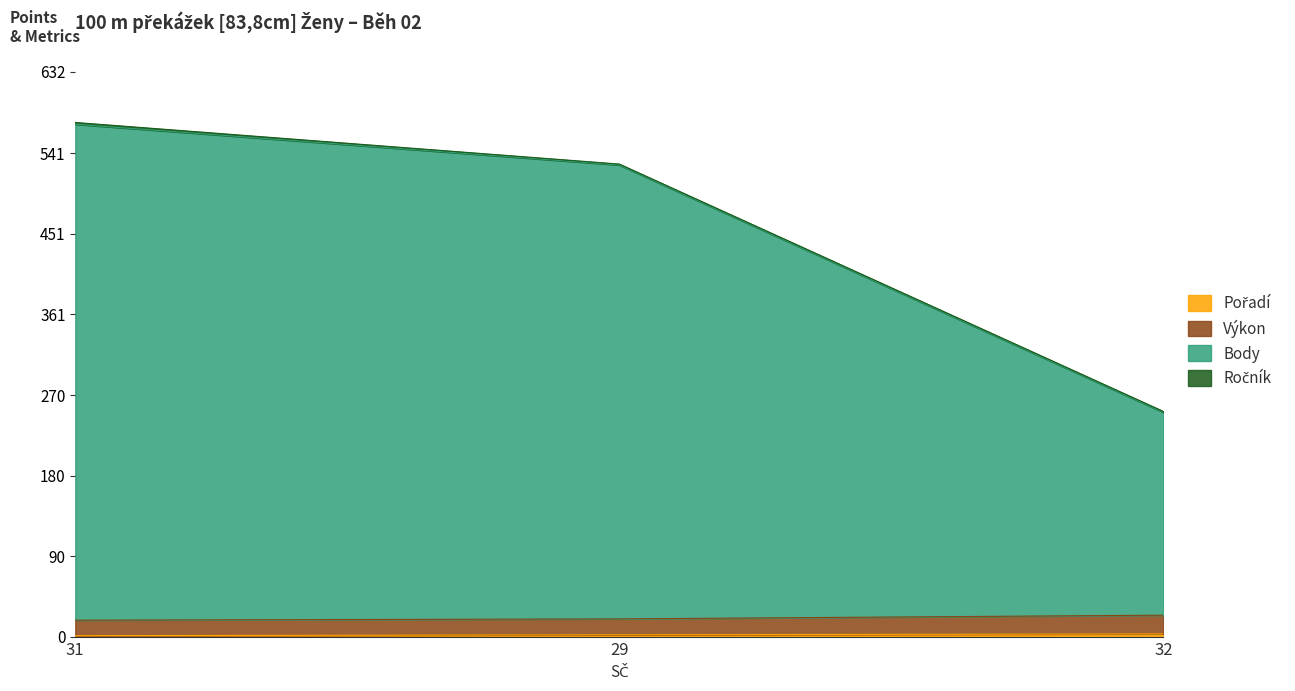

True or false: Body has a value of 66.9 at 32.

False